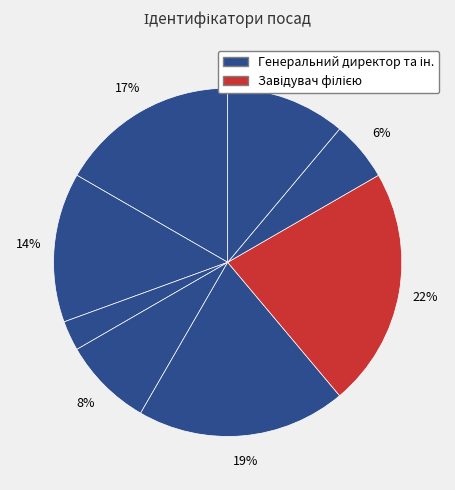

Count the number of slices in the pie.

8